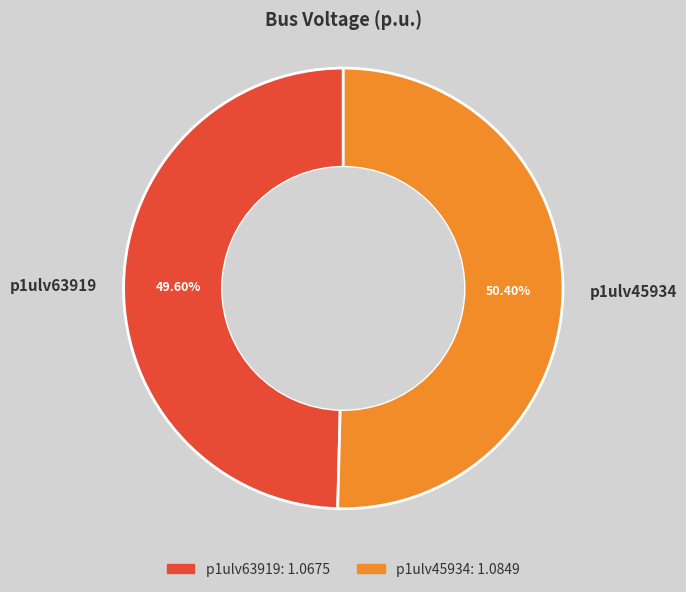

Which category accounts for the majority?

p1ulv45934